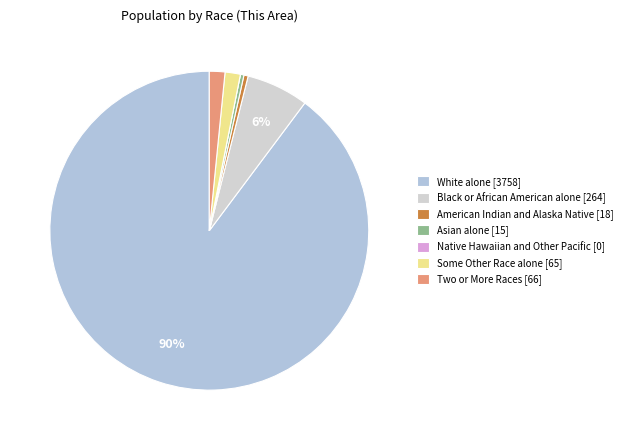

The White alone slice represents 77% of the pie. True or false?

False